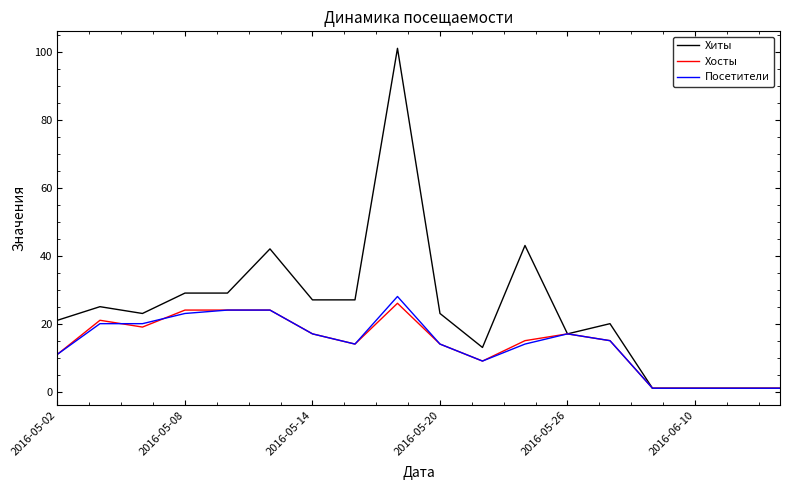

What is the highest value of the Хосты series?

26